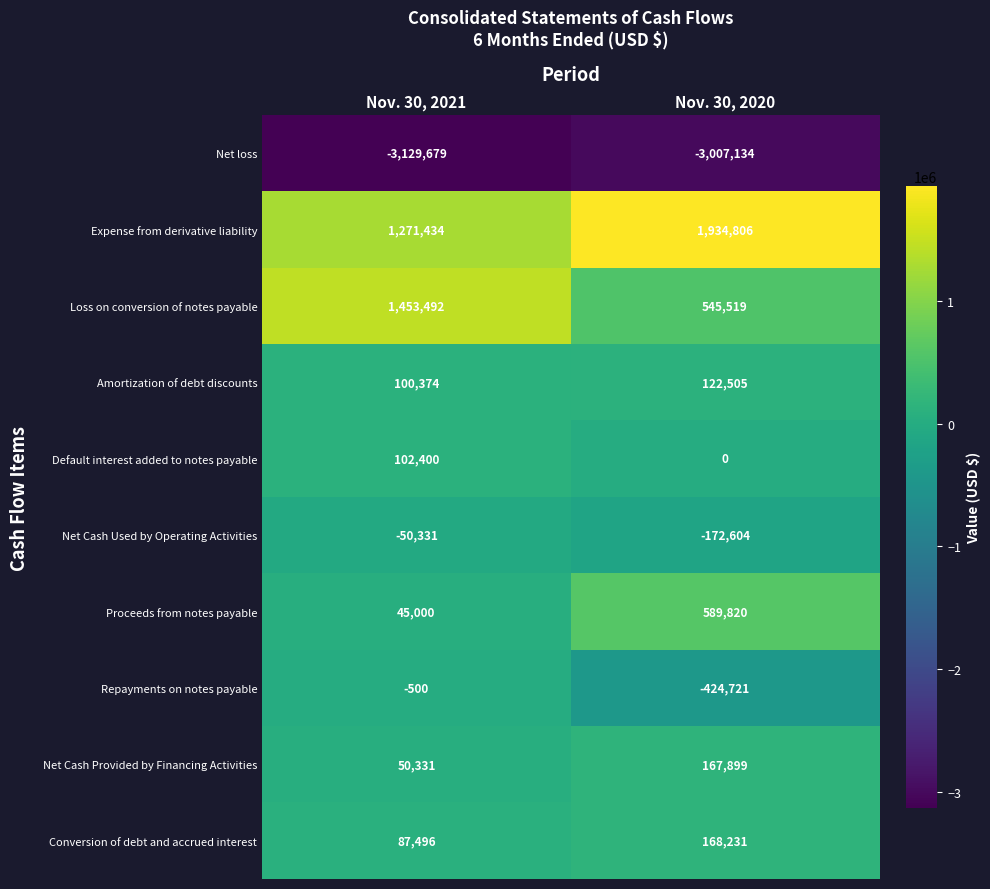

At which category is the sum across all series the highest?

Nov. 30, 2021